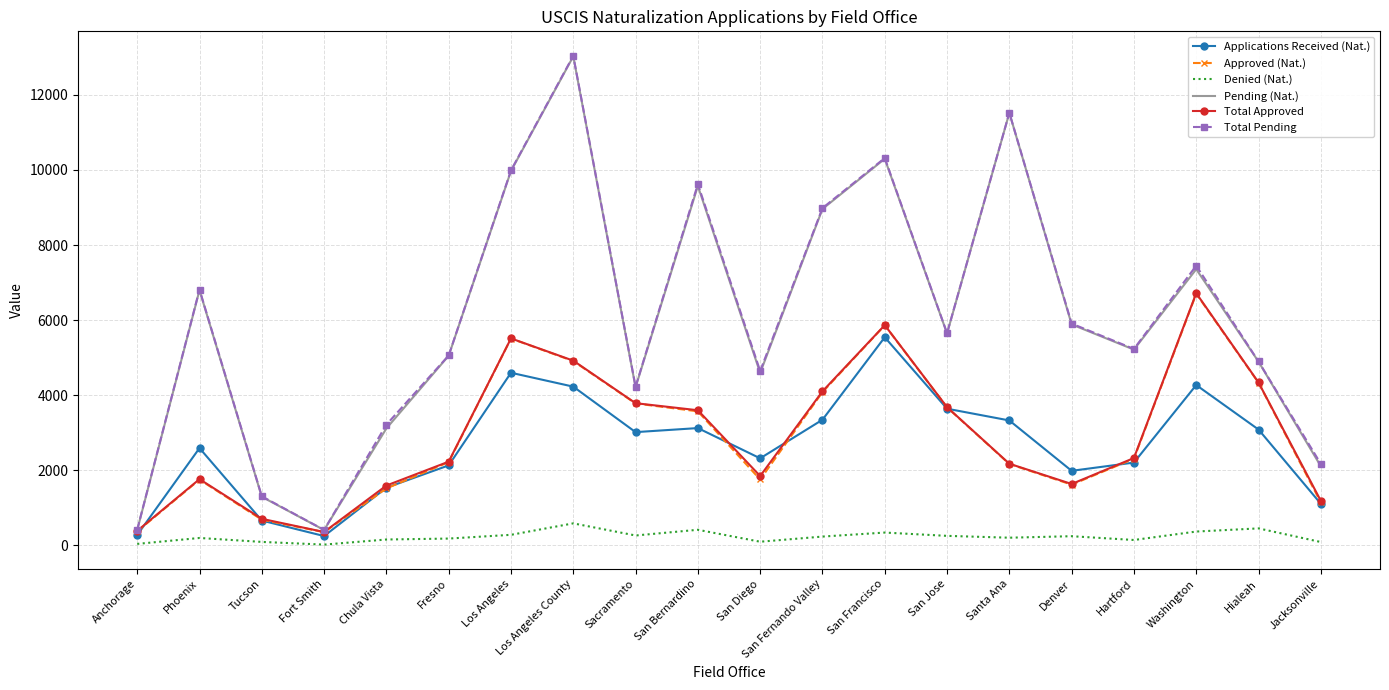

What are all the series names shown in the legend?

Applications Received (Nat.), Approved (Nat.), Denied (Nat.), Pending (Nat.), Total Approved, Total Pending